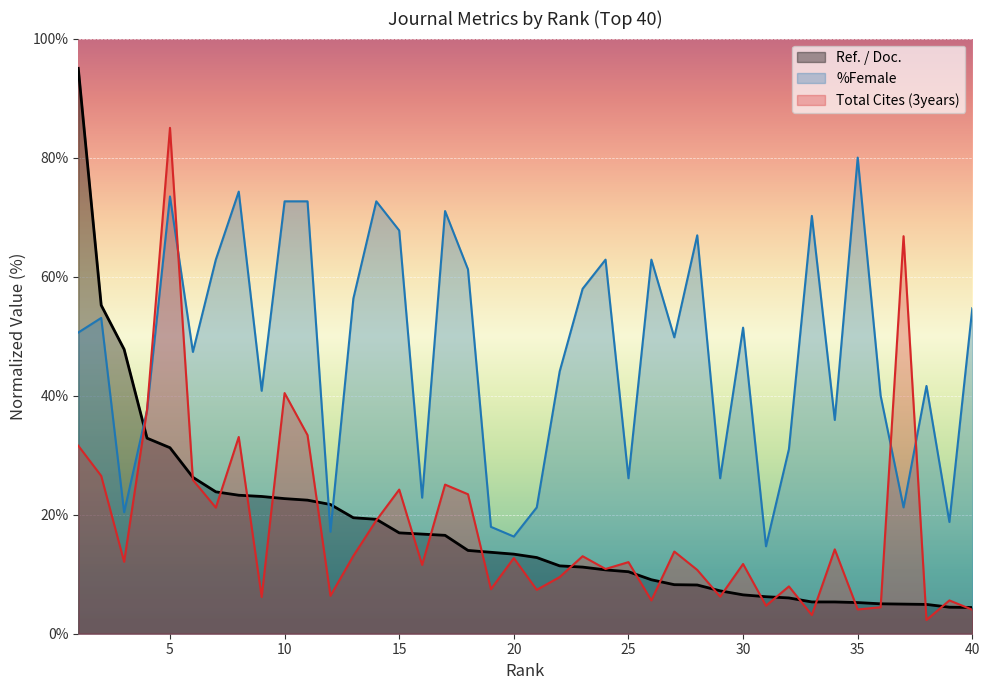

What is the maximum value for Ref. / Doc.?

95.0